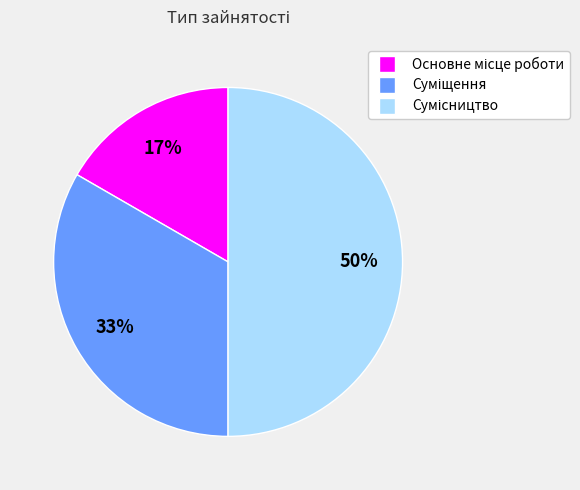

To the nearest percent, what is the difference between the largest and smallest slice percentages?

33%